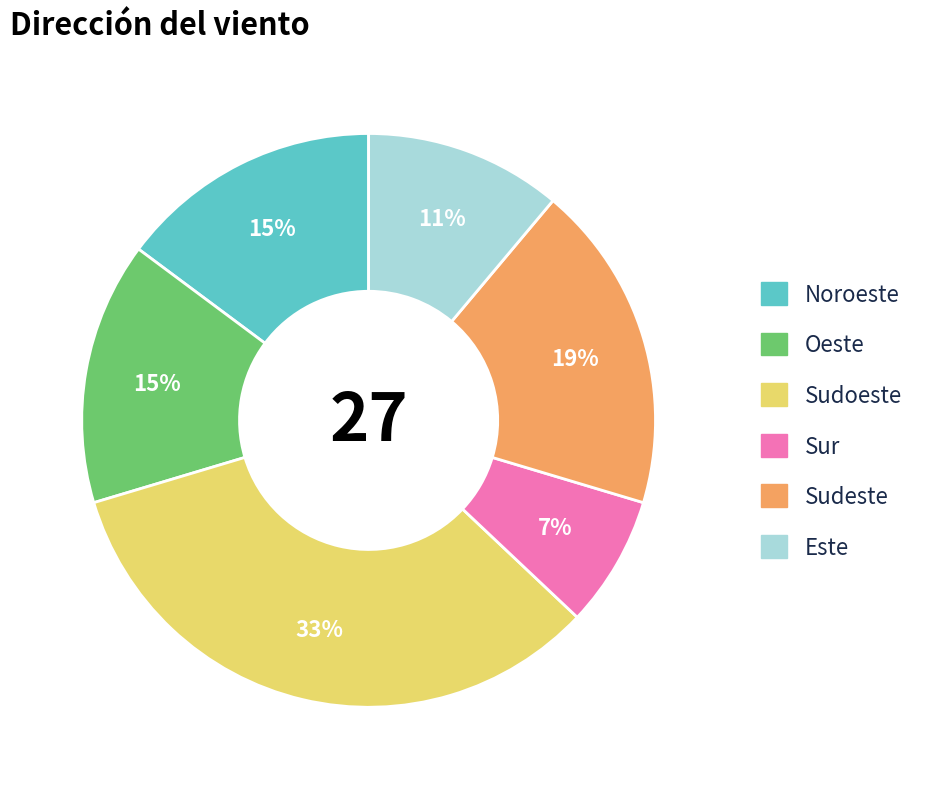

What is the ratio of the value at Sudeste to the value at Este?

1.7